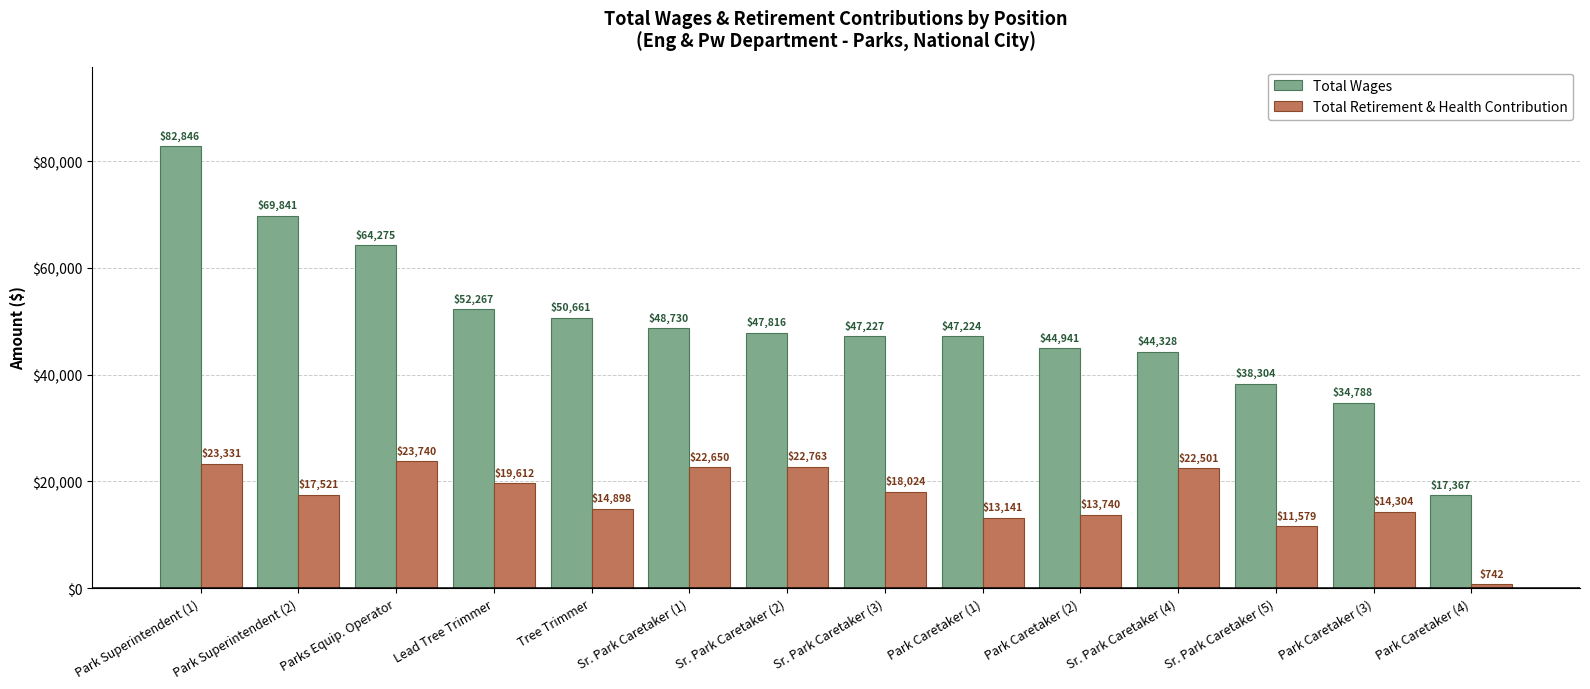

Is it true that Total Retirement & Health Contribution equals 25048 at Sr. Park Caretaker (3)?

False